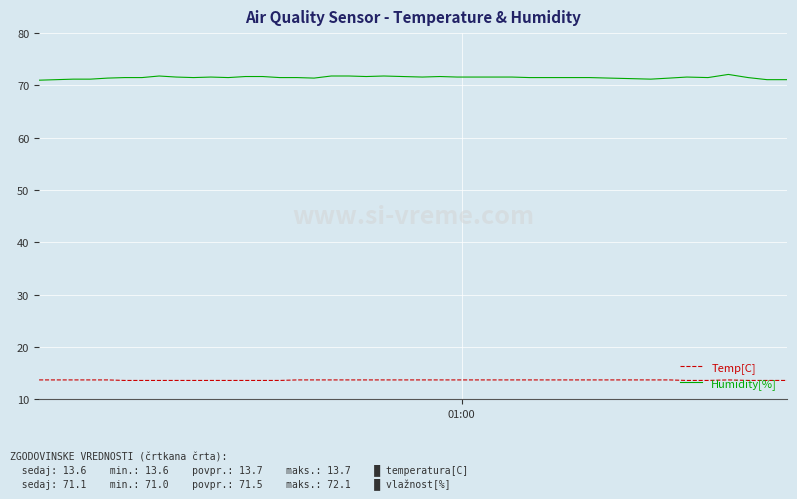

What is the average value of the Humidity[%] series?

71.5